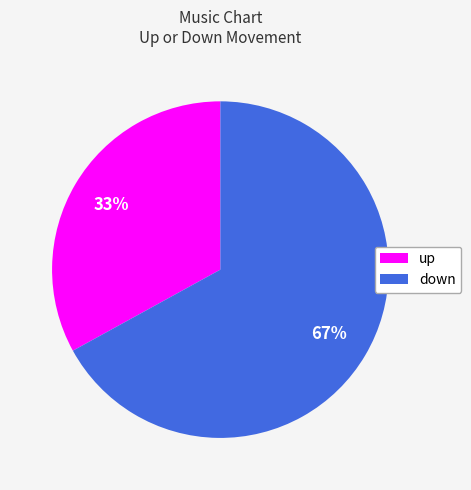

What percentage is the up slice, to the nearest percent?

33%